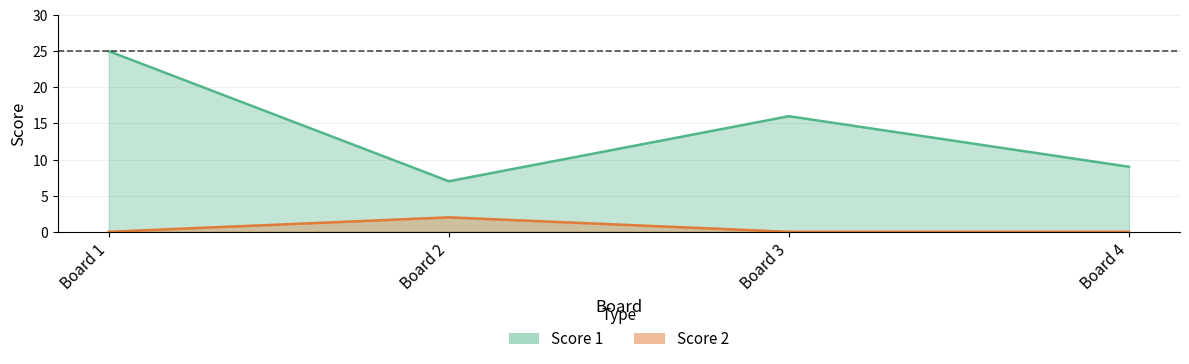

Which series has the largest total across all categories?

Score 1